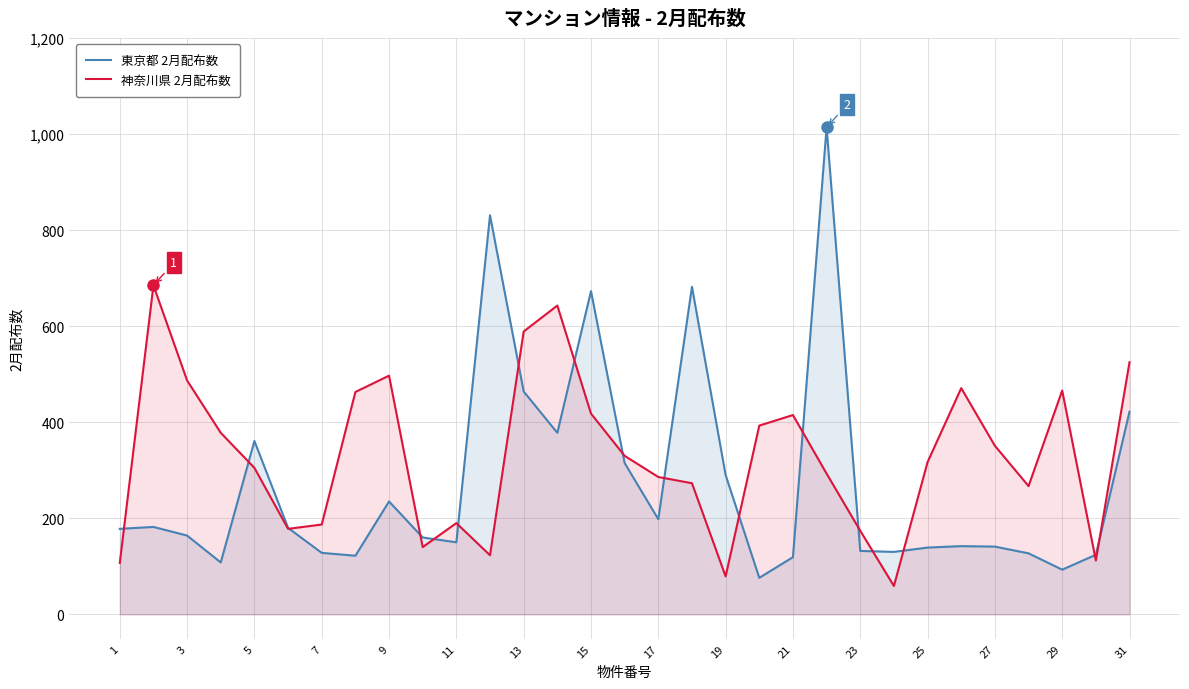

Rank the series by their maximum value, from lowest to highest.

神奈川県 2月配布数, 東京都 2月配布数